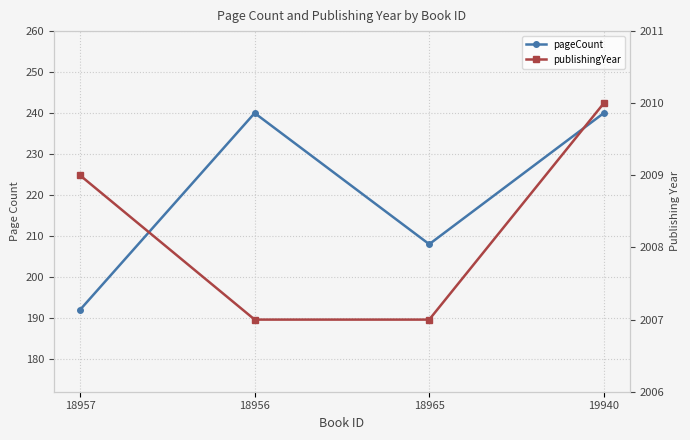

Reading right to left, list all the values displayed in this chart.

pageCount: 19940=240	18965=208	18956=240	18957=192
publishingYear: 19940=2010	18965=2007	18956=2007	18957=2009